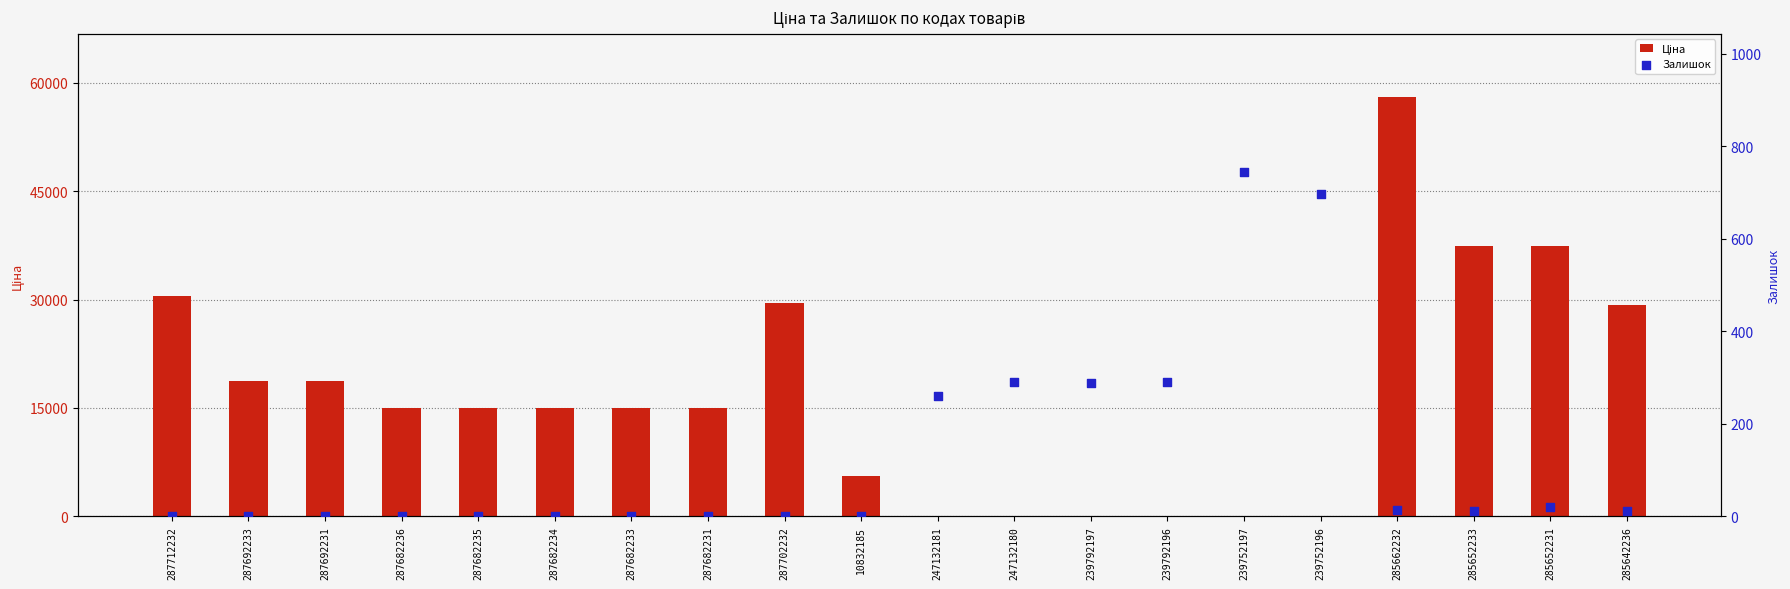

What are all the series names shown in the legend?

Ціна, Залишок